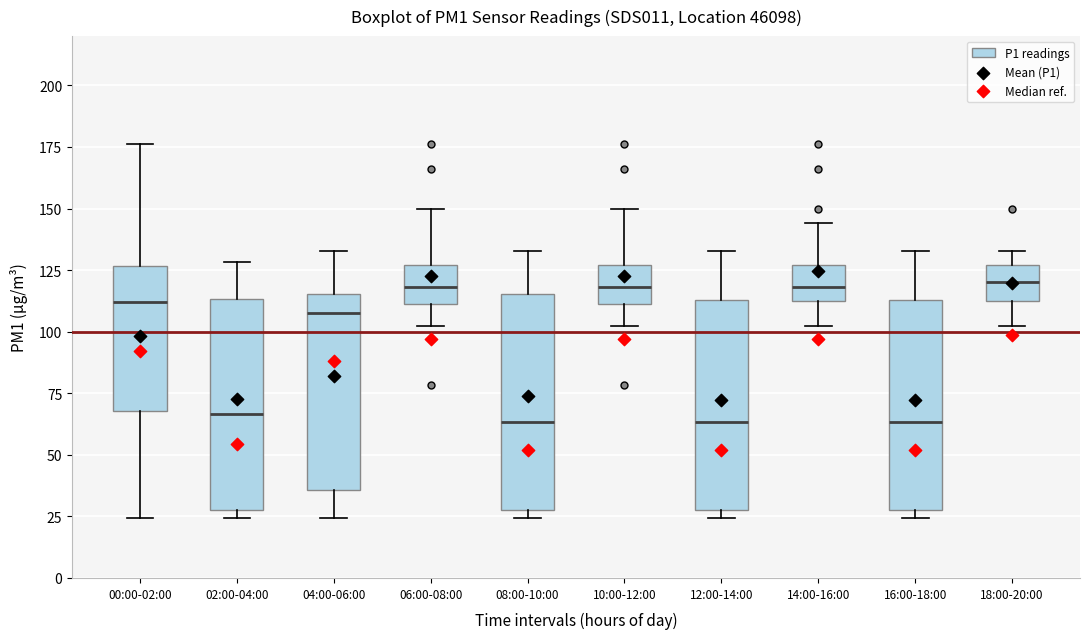

Where is the lower edge of the box for 06:00-08:00 on the y-axis? The values are not printed on the chart, so give them approximately, as read against the axis.

110